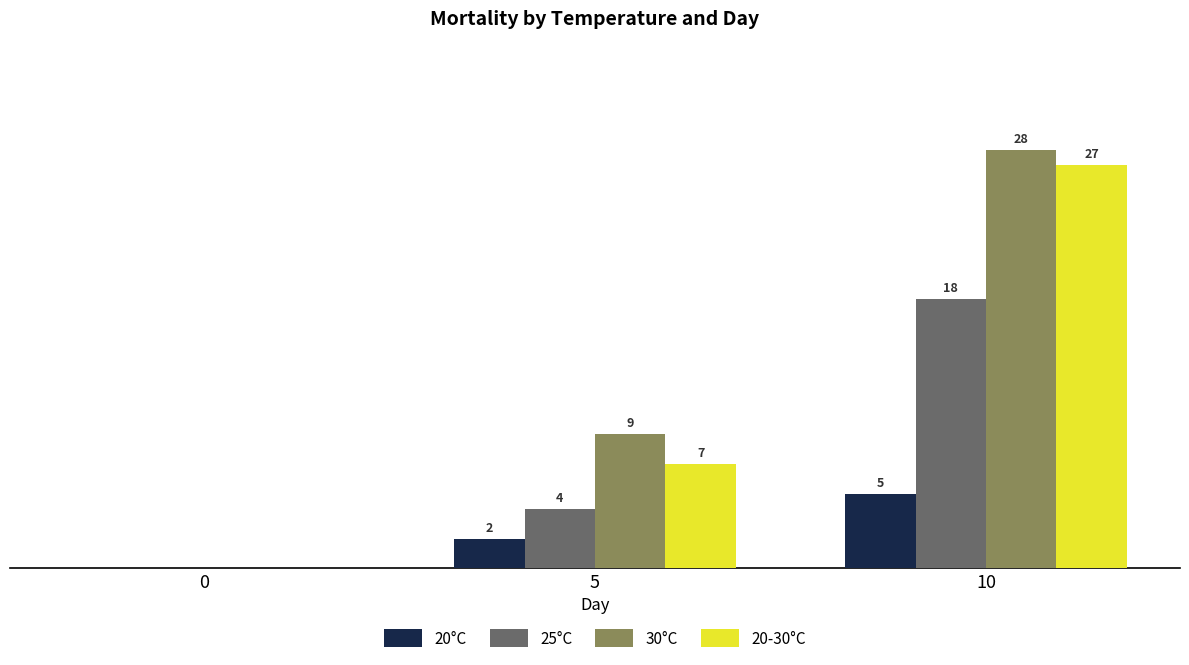

Which series changed the most between 0 and 5?

30°C